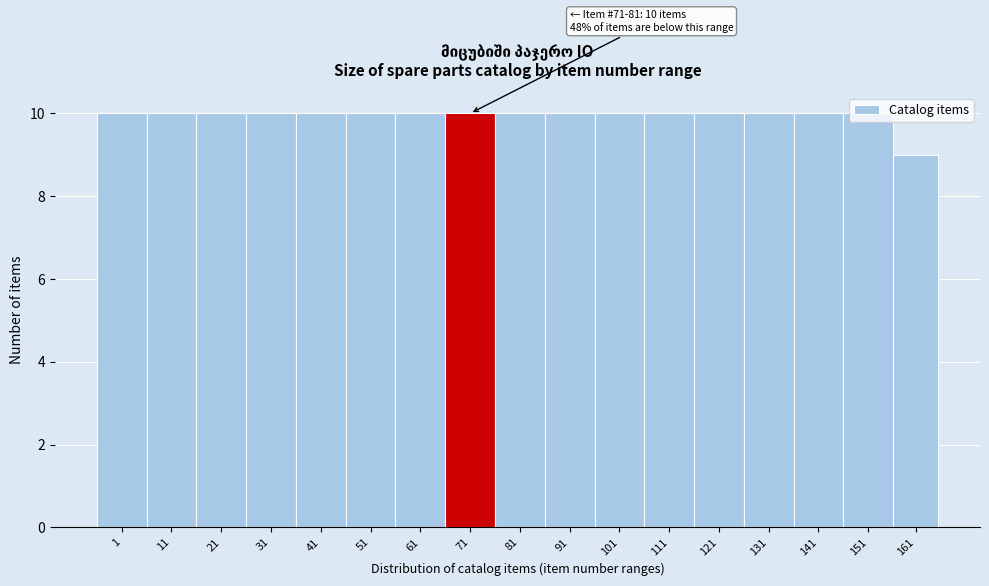

Approximately how many times larger is the value at 141 compared to 111?

1.0